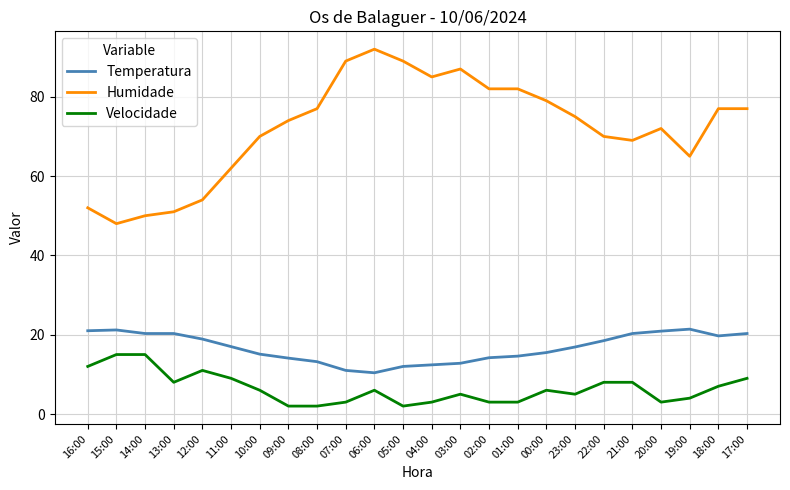

Is it true that Humidade equals 133.1 at 02:00?

False